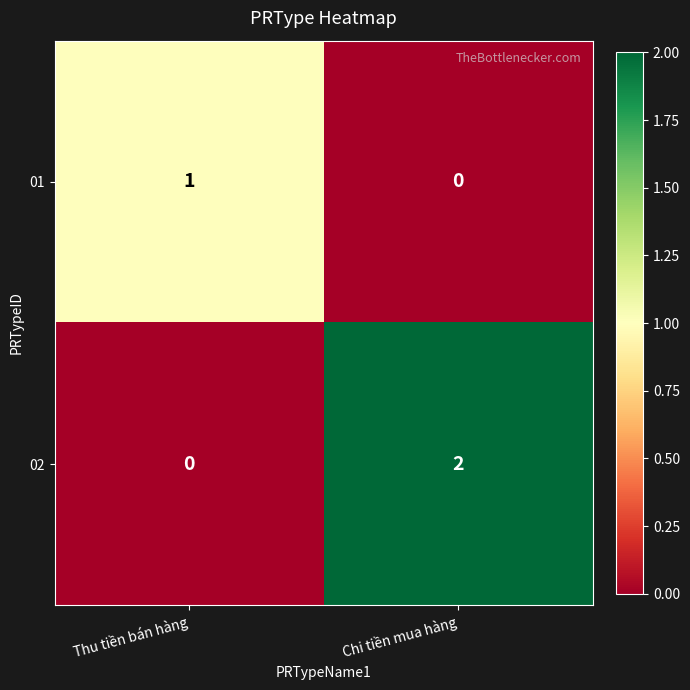

Where is 01 nearest to the value 0?

Chi tiền mua hàng